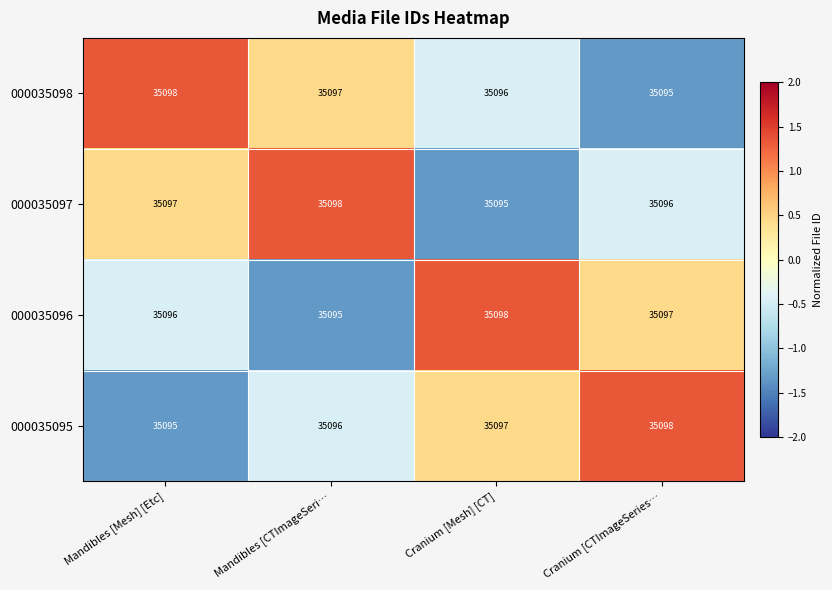

The 000035095 series shows 62509 at Cranium [Mesh] [CT]. True or false?

False